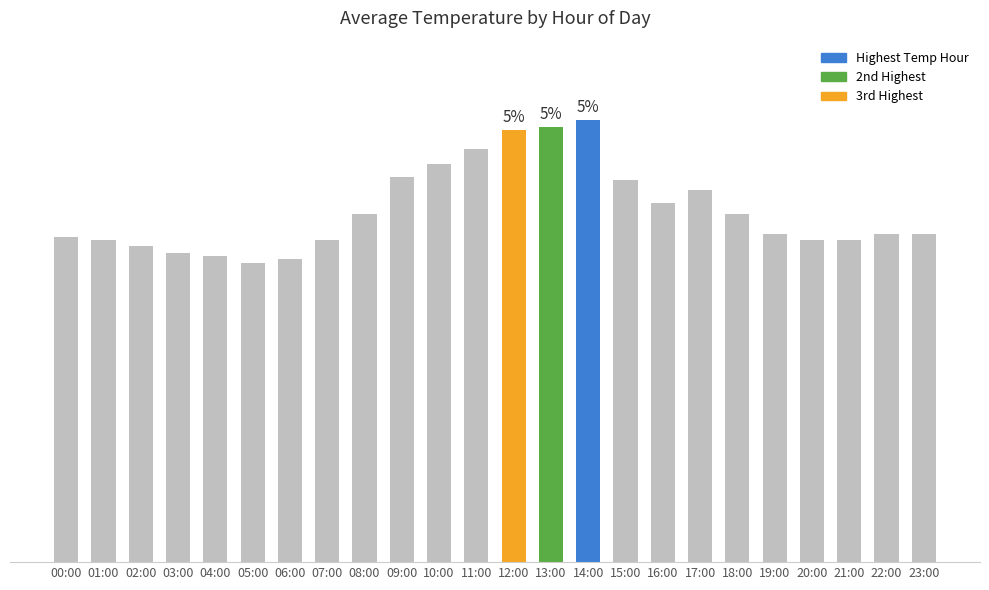

At which label is the value closest to 28?

16:00